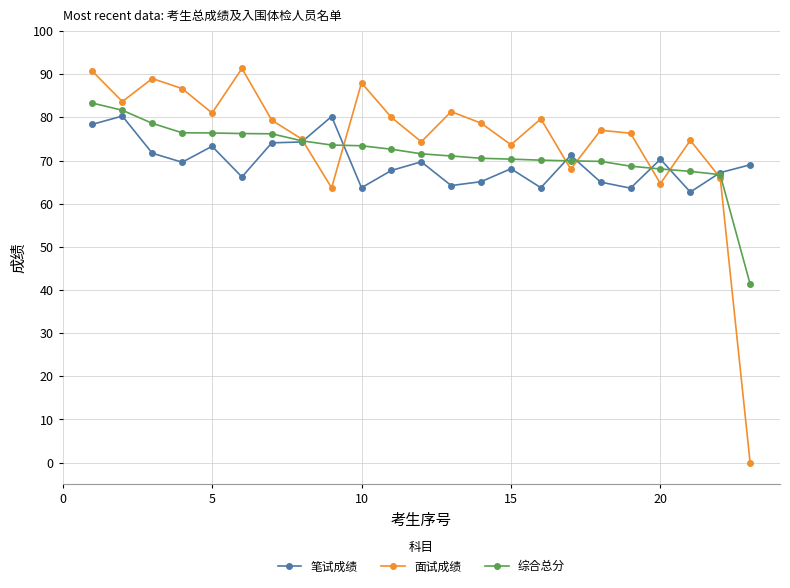

What is the value of the 面试成绩 point at the 8th from the left?

75.0